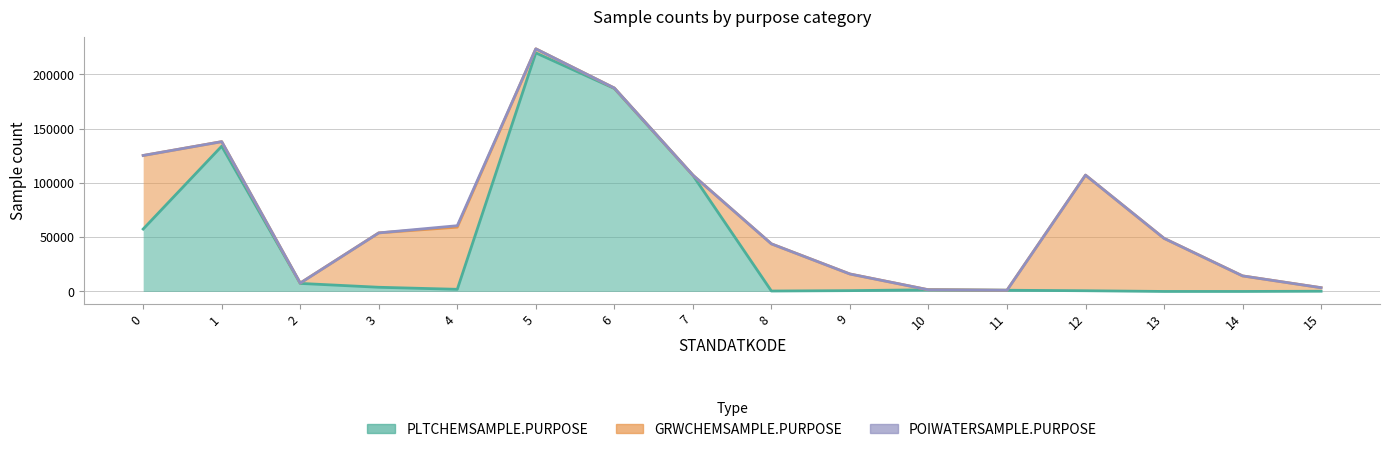

What is the average value of the GRWCHEMSAMPLE.PURPOSE series?

25989